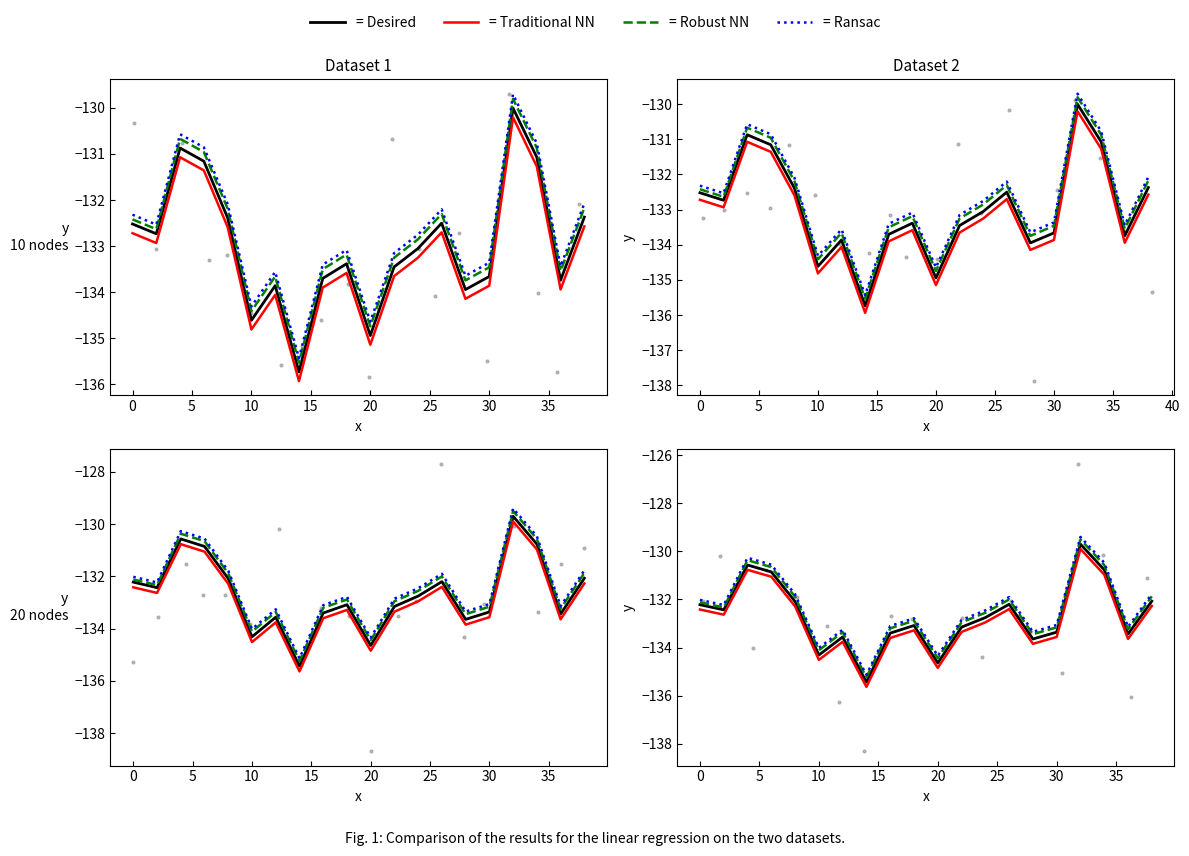

Which series contains the highest Y value?

= Ransac